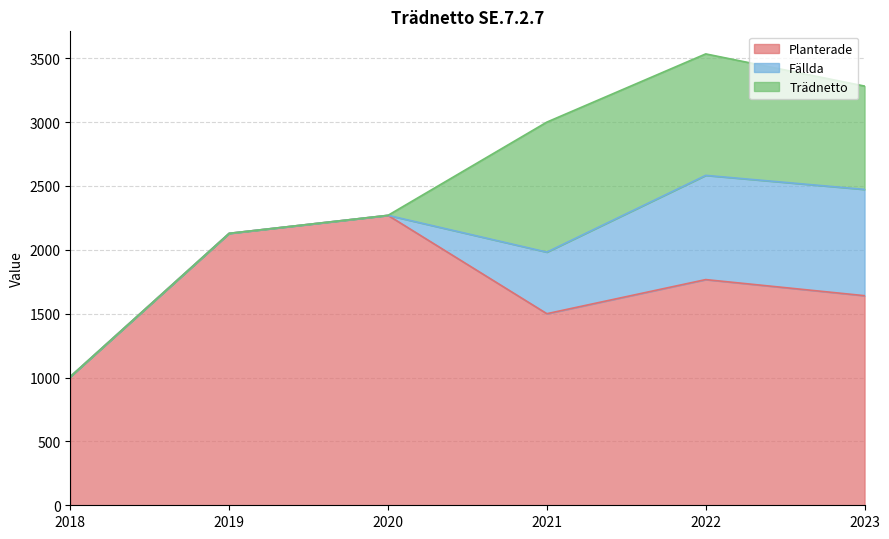

What is the spread (max minus min) of values at 2020?

2270